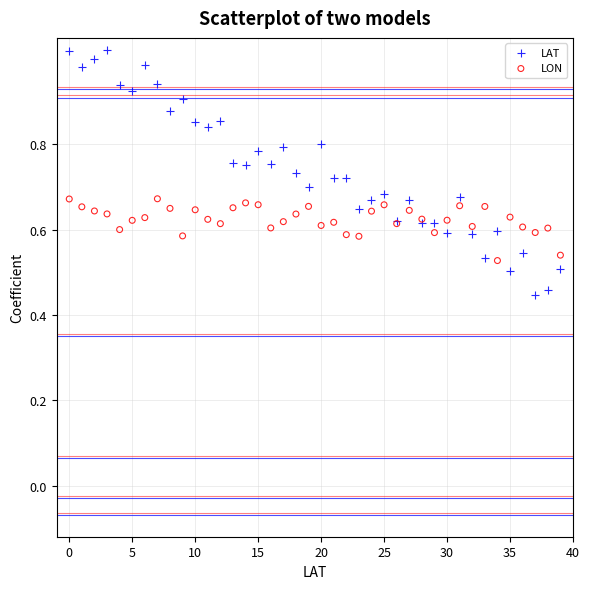

What are all the series names shown in the legend?

LAT, LON